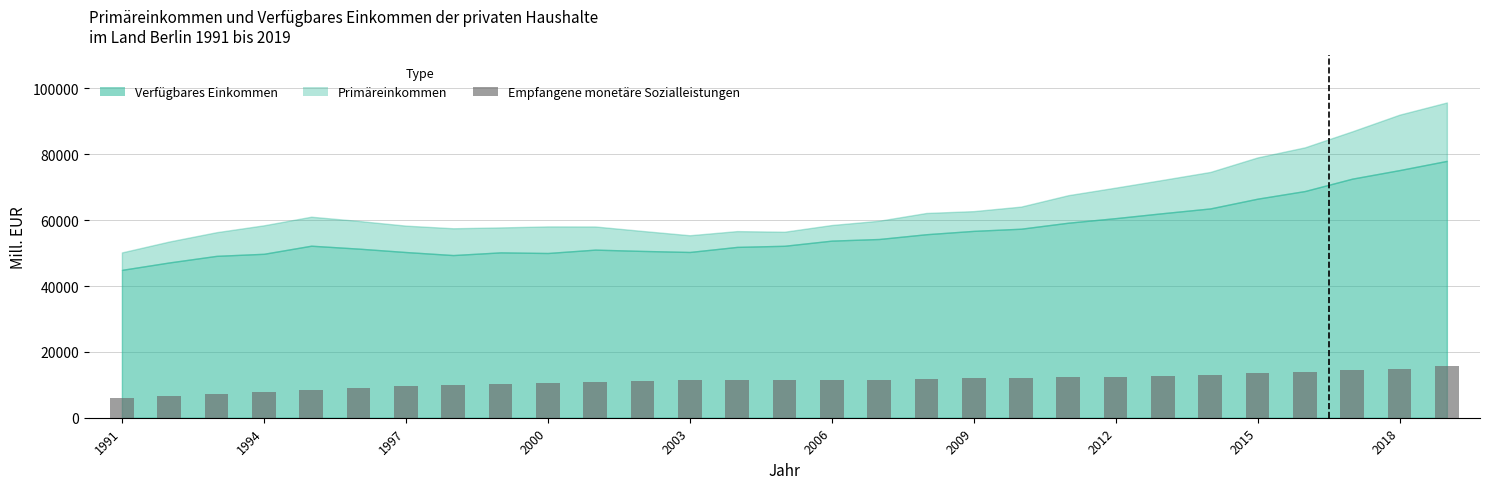

Count the number of categories in the chart.

29